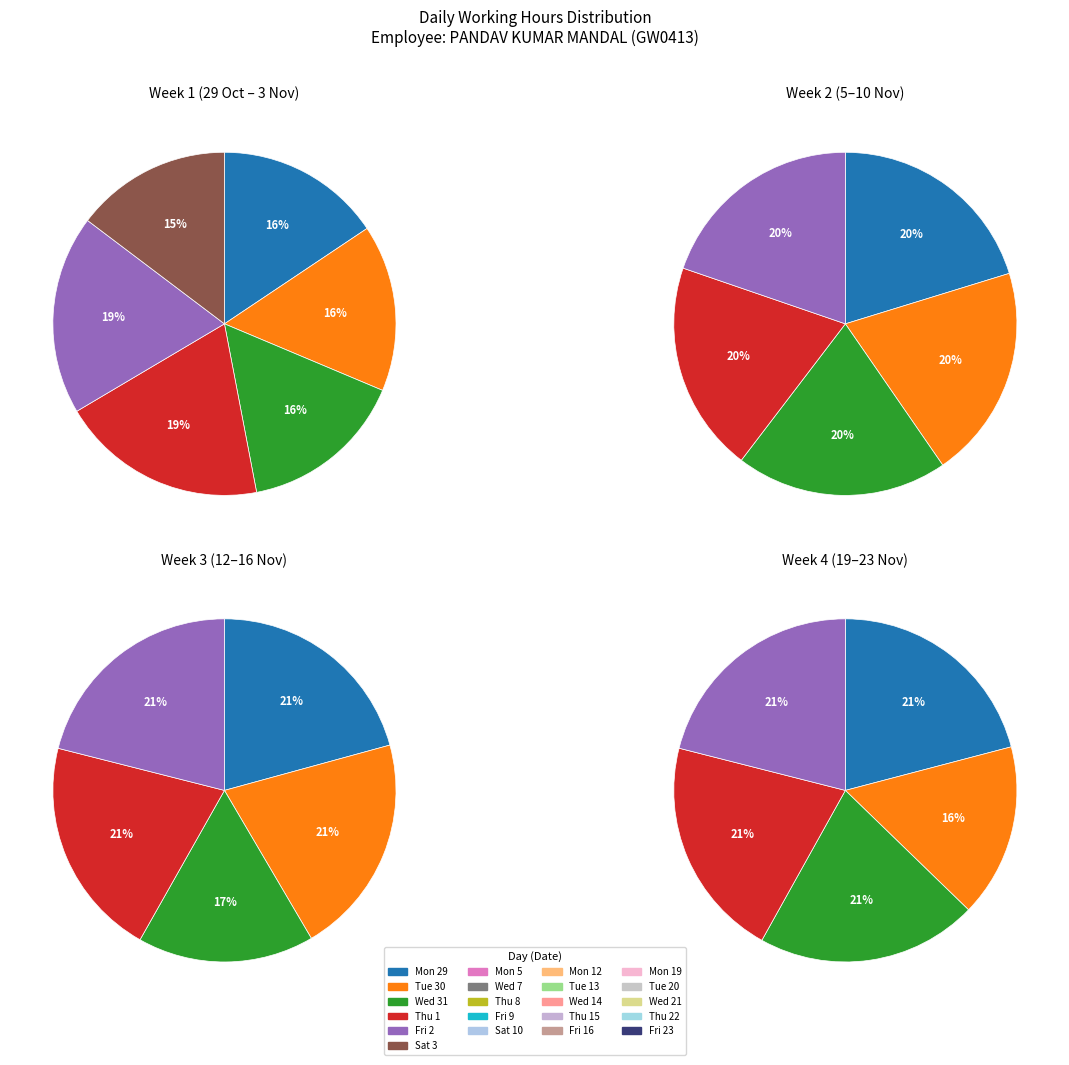

Is Mon_2 the majority of the pie?

No